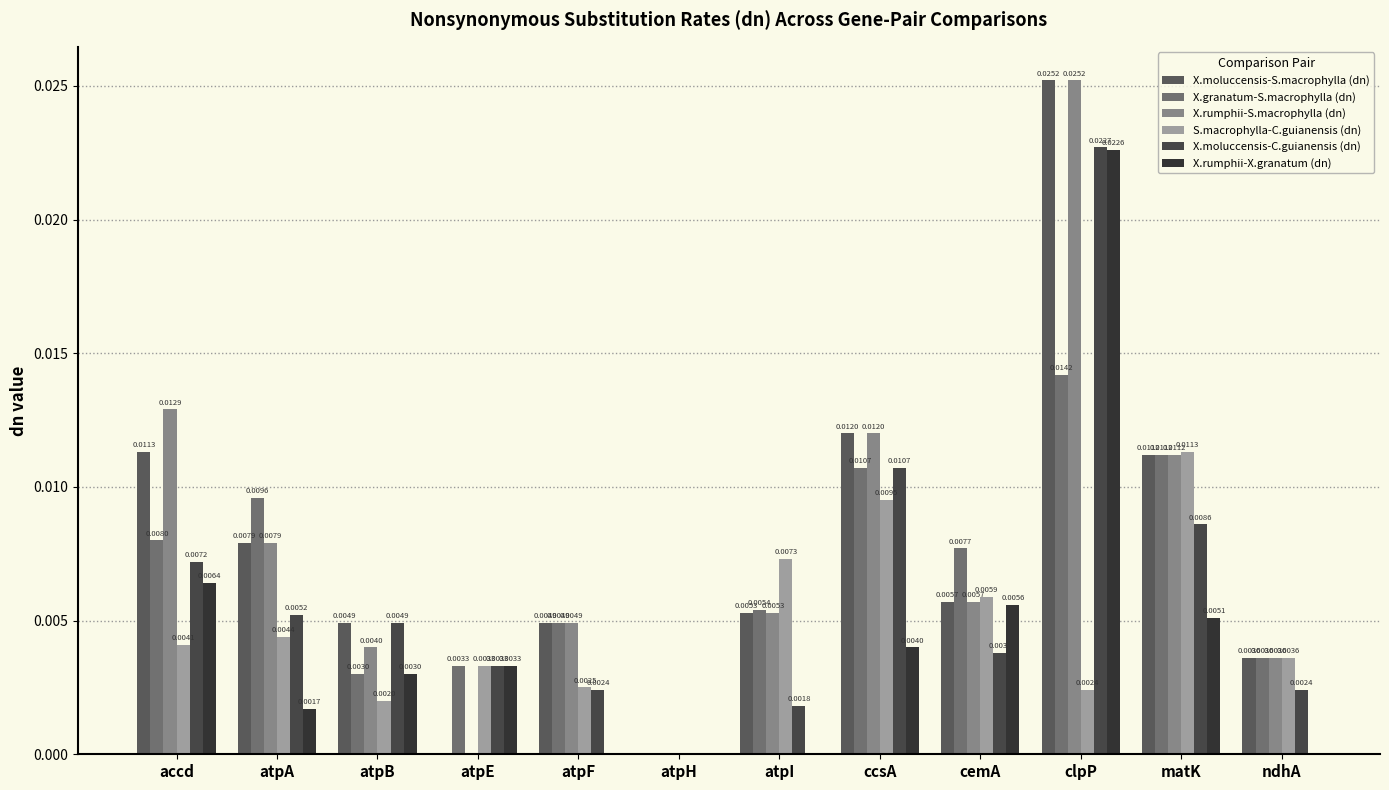

Is the value of X.moluccensis-C.guianensis (dn) at ccsA greater than the value of X.moluccensis-S.macrophylla (dn) at matK?

No